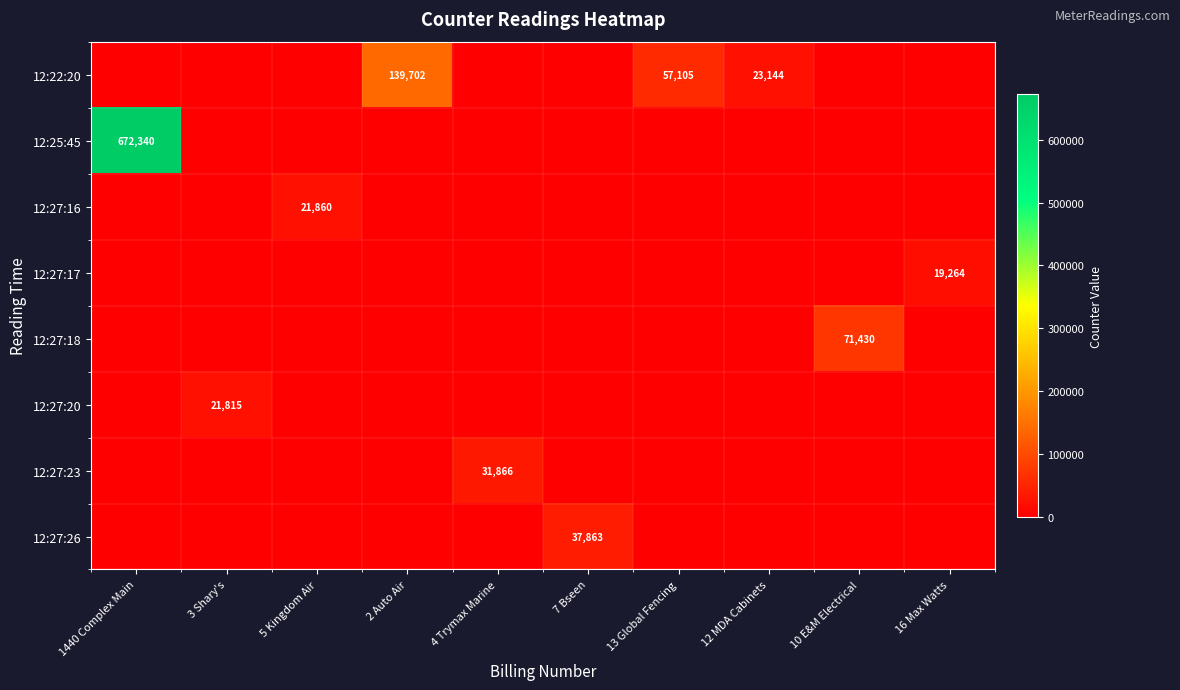

What is the total value across all series at 4 Trymax Marine?

31866